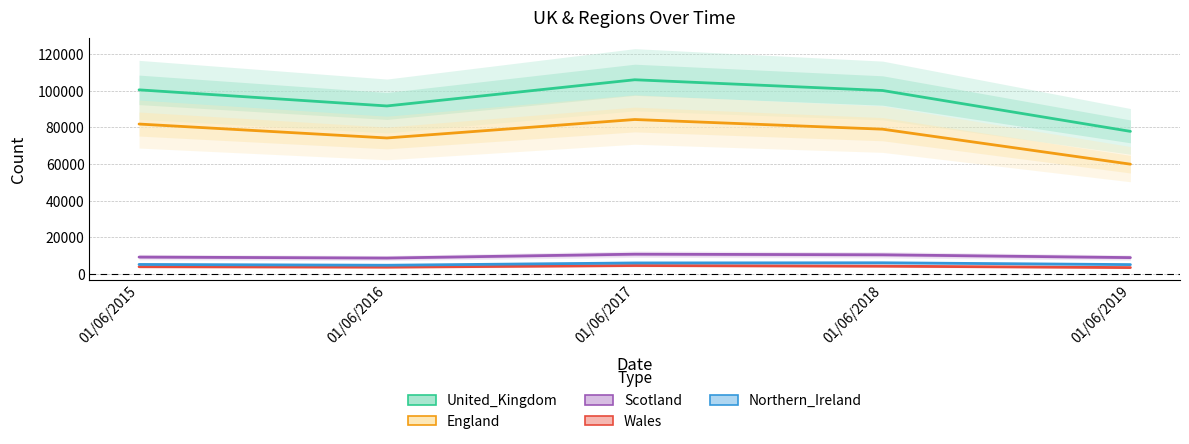

Where is Wales nearest to the value 4137?

01/06/2015